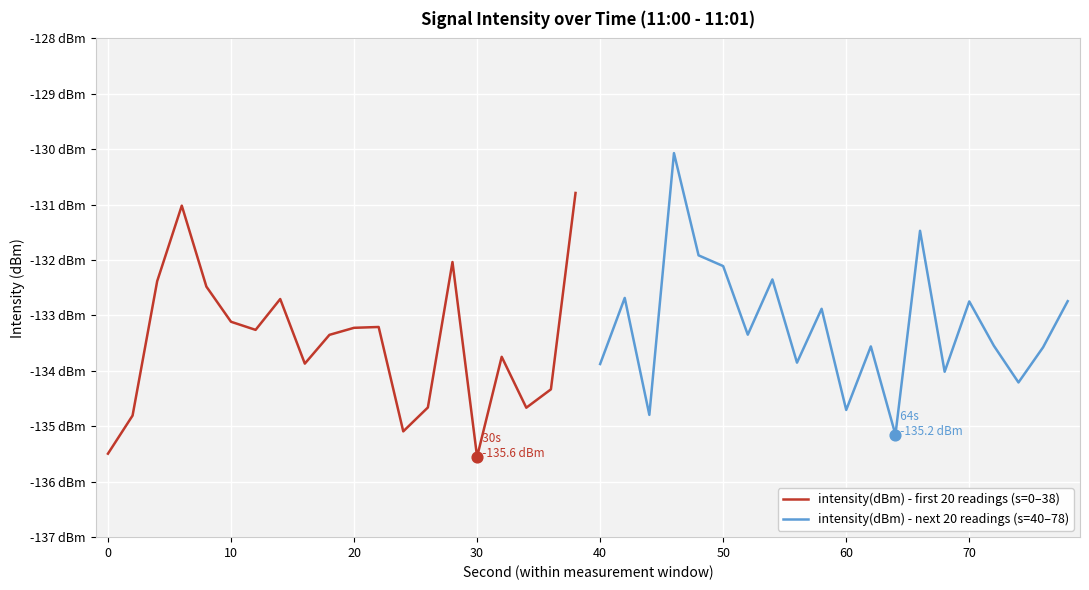

Which series has the largest total across all categories?

intensity(dBm) - next 20 readings (s=40–78)